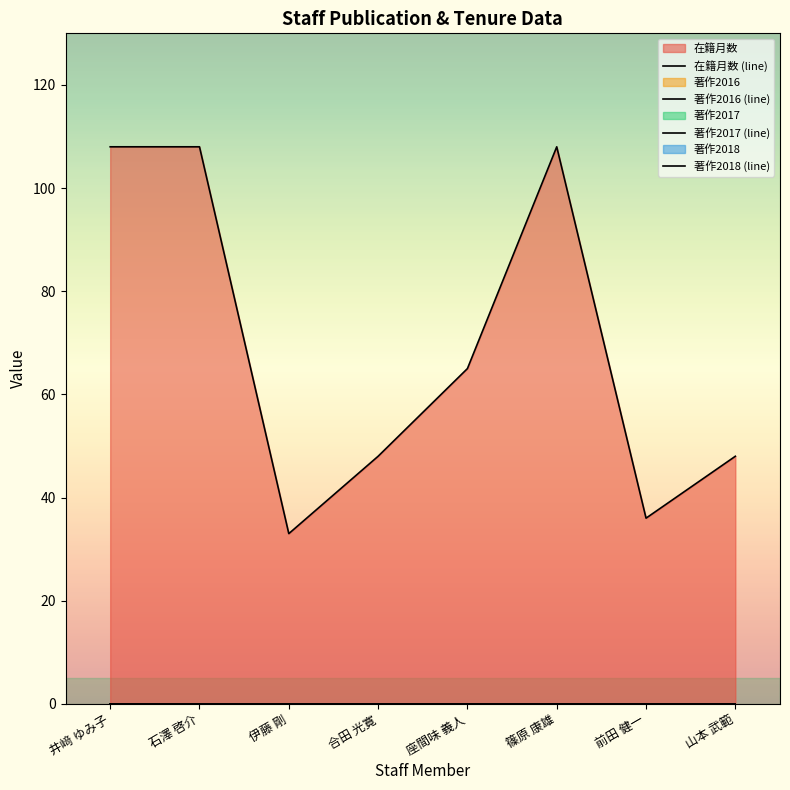

Reading right to left, what are all the values shown in this chart?

在籍月数 (line): 48	36	108	65	48	33	108	108
著作2016 (line): 0	0	0	0	0	0	0	0
著作2017 (line): 0	0	0	0	0	0	0	0
著作2018 (line): 0	0	0	0	0	0	0	0